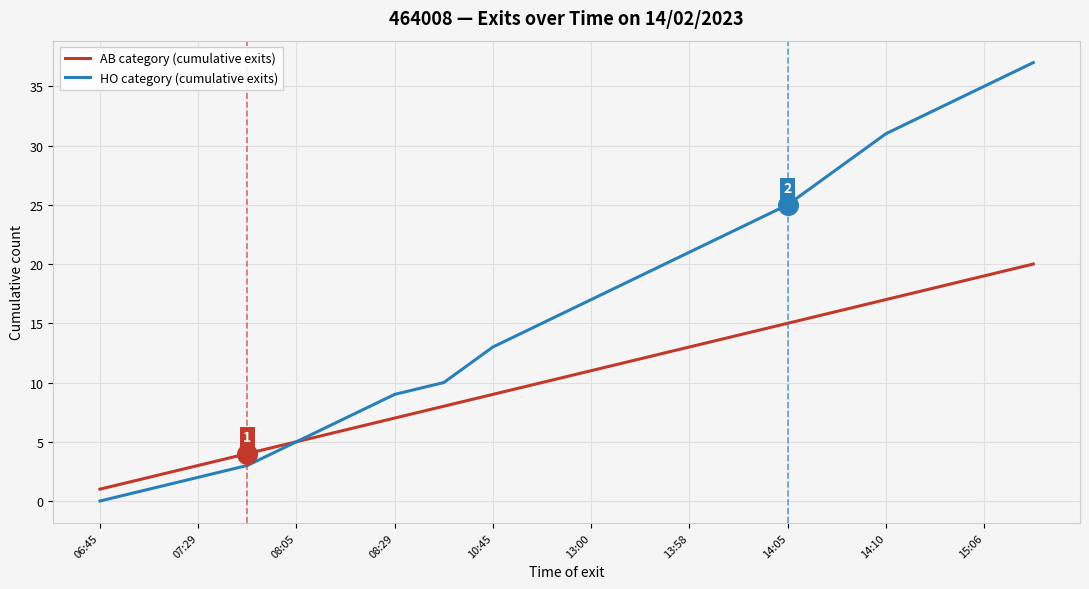

Which series has the largest range (max minus min)?

HO category (cumulative exits)